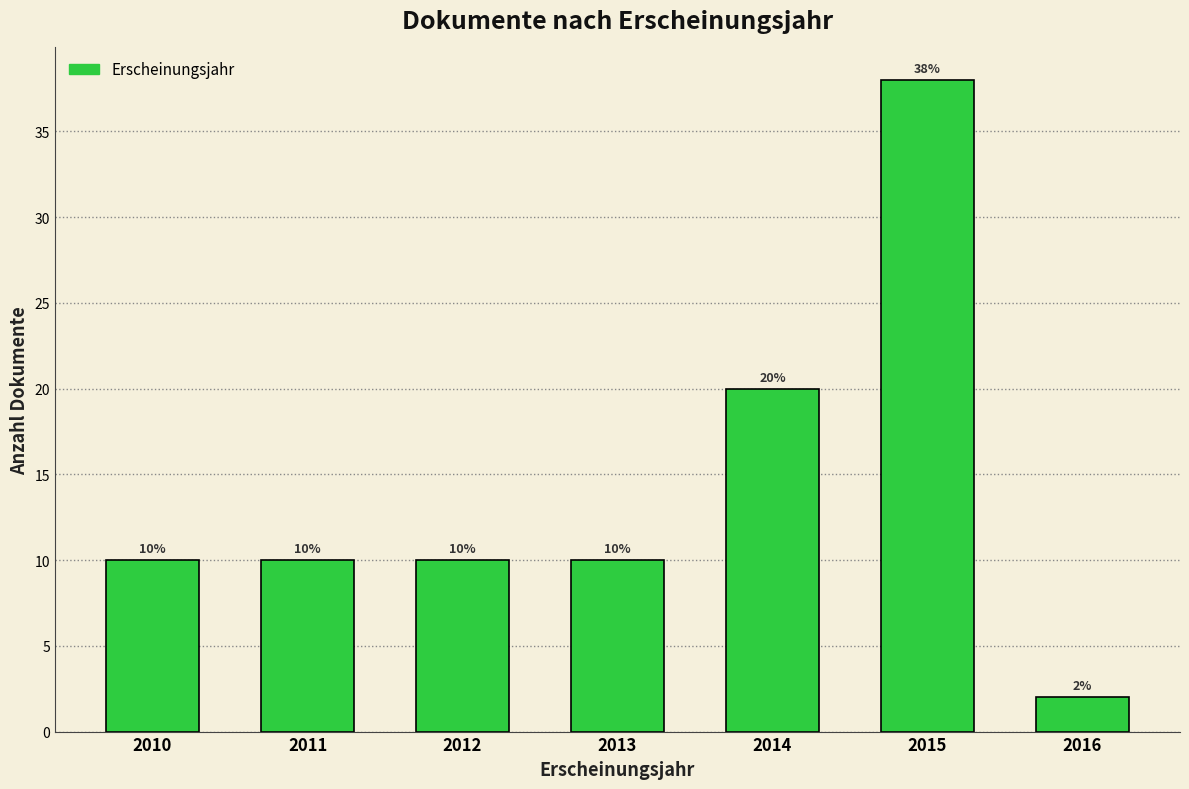

Reading right to left, what are all the values shown in this chart?

2	38	20	10	10	10	10